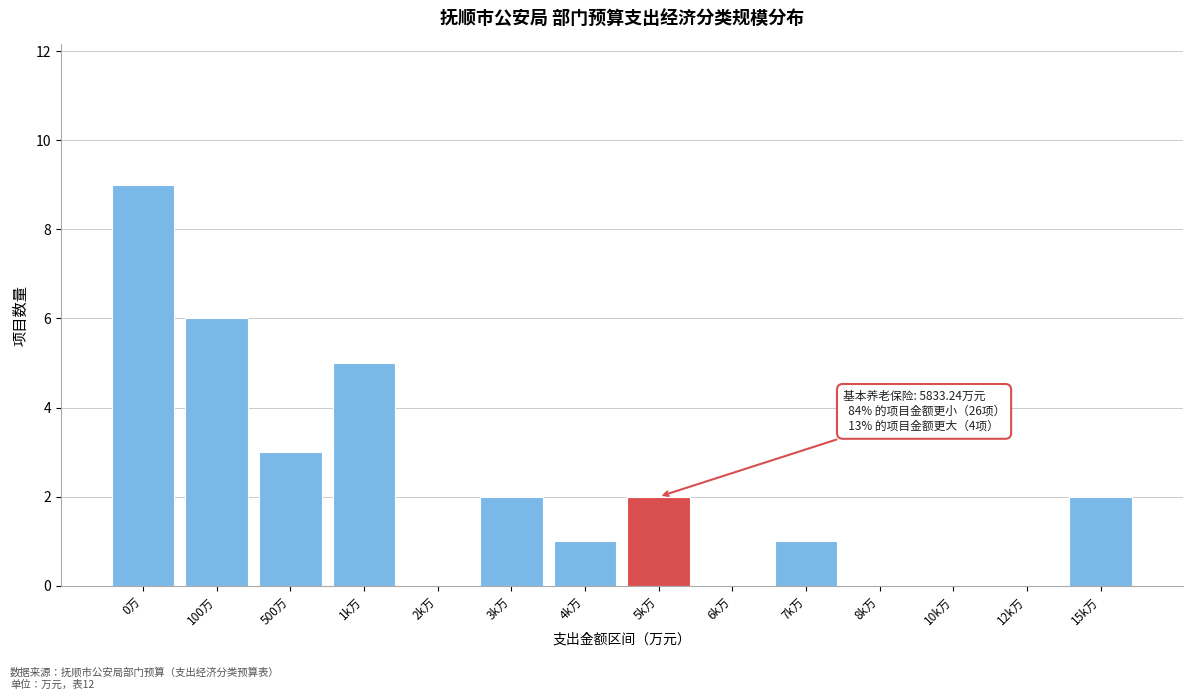

Reading left to right, transcribe all the data shown in this chart.

0万=9	100万=6	500万=3	1k万=5	2k万=0	3k万=2	4k万=1	5k万=2	6k万=0	7k万=1	8k万=0	10k万=0	12k万=0	15k万=2